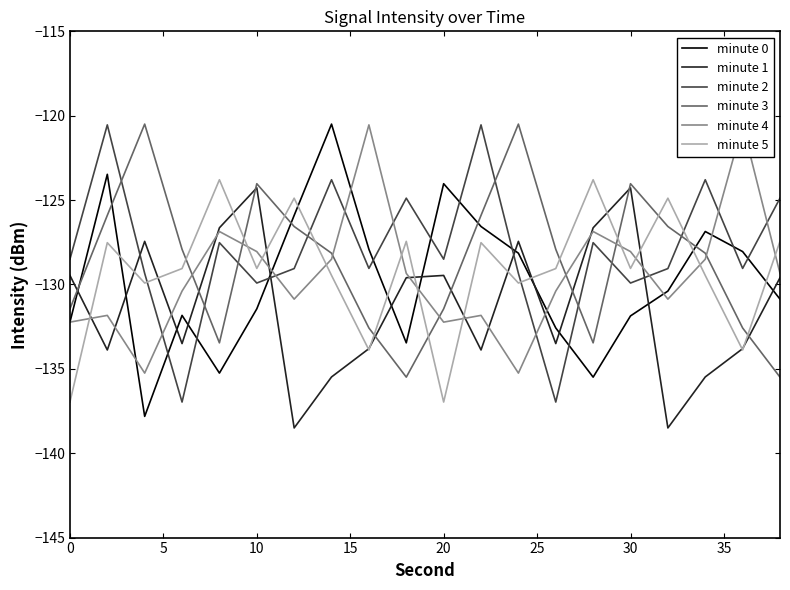

Rank the series by their maximum value, from highest to lowest.

minute 0, minute 3, minute 2, minute 4, minute 5, minute 1